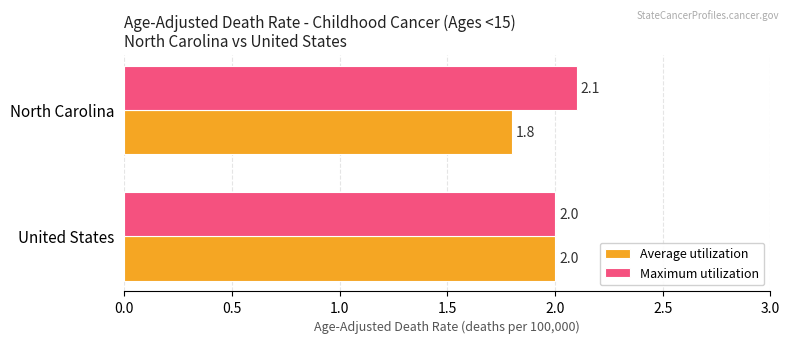

What is the spread (max minus min) of values at North Carolina?

0.3